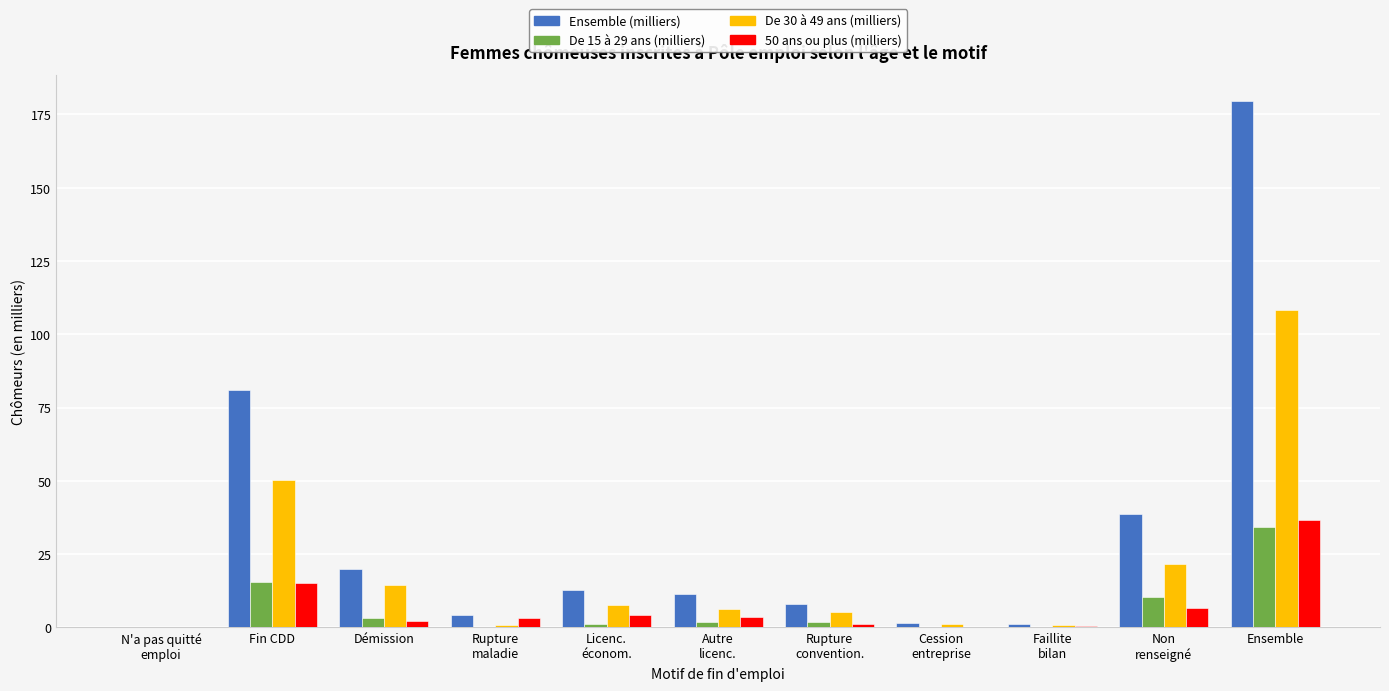

At which label does De 30 à 49 ans (milliers) first exceed 6?

Fin CDD